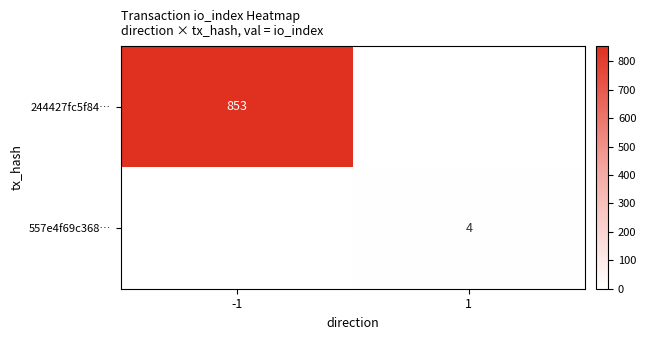

The 244427fc5f84… series shows 1349 at -1. True or false?

False